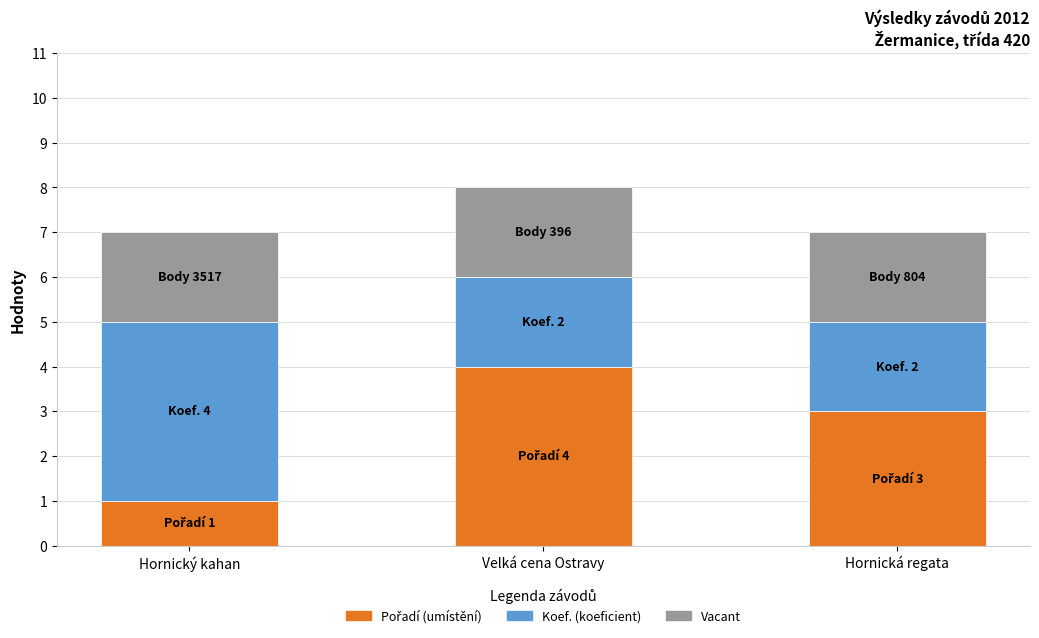

At which category is the sum across all series the highest?

Velká cena Ostravy